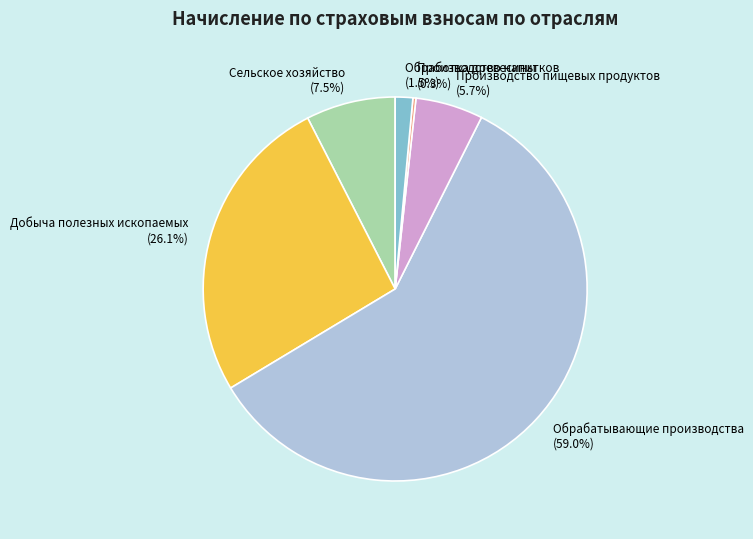

What is the largest slice in the pie chart?

Обрабатывающие производства